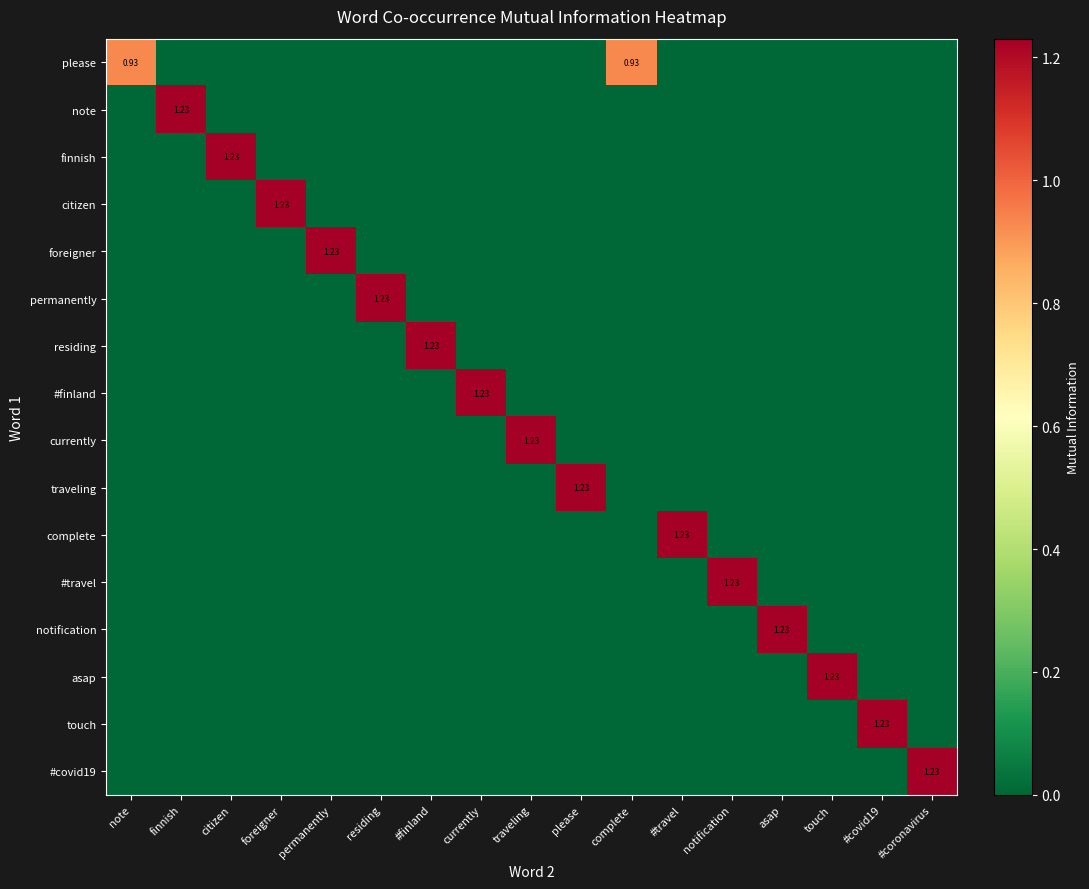

How many data points does each series have?

17